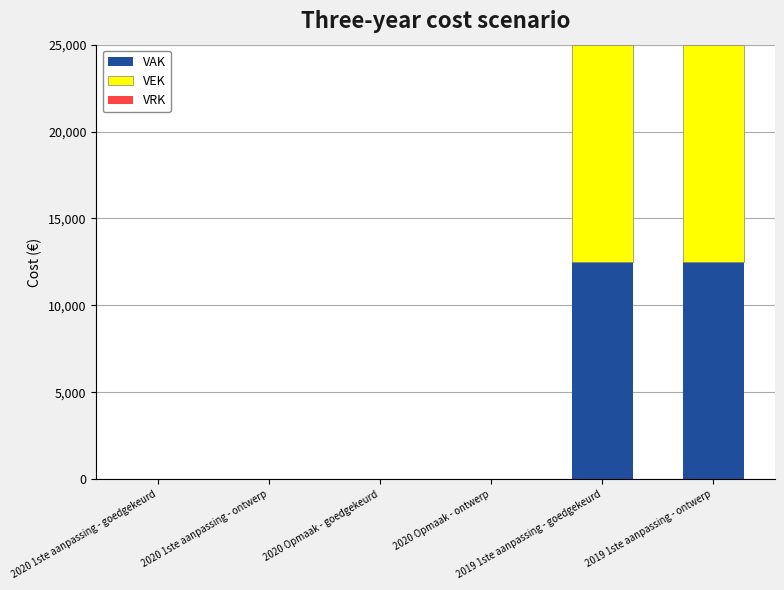

What is the total value across all series at 2019 1ste aanpassing - ontwerp?

25000